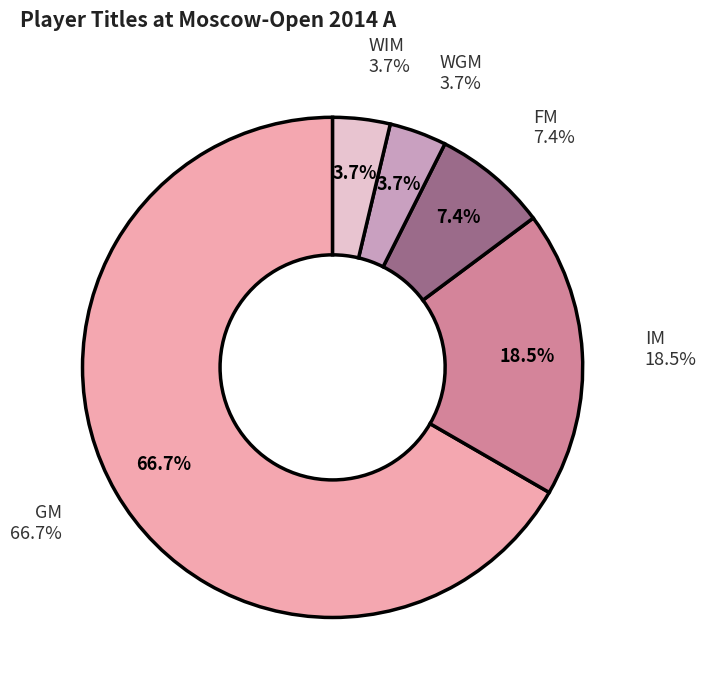

Between WGM and WIM, which is larger?

WGM